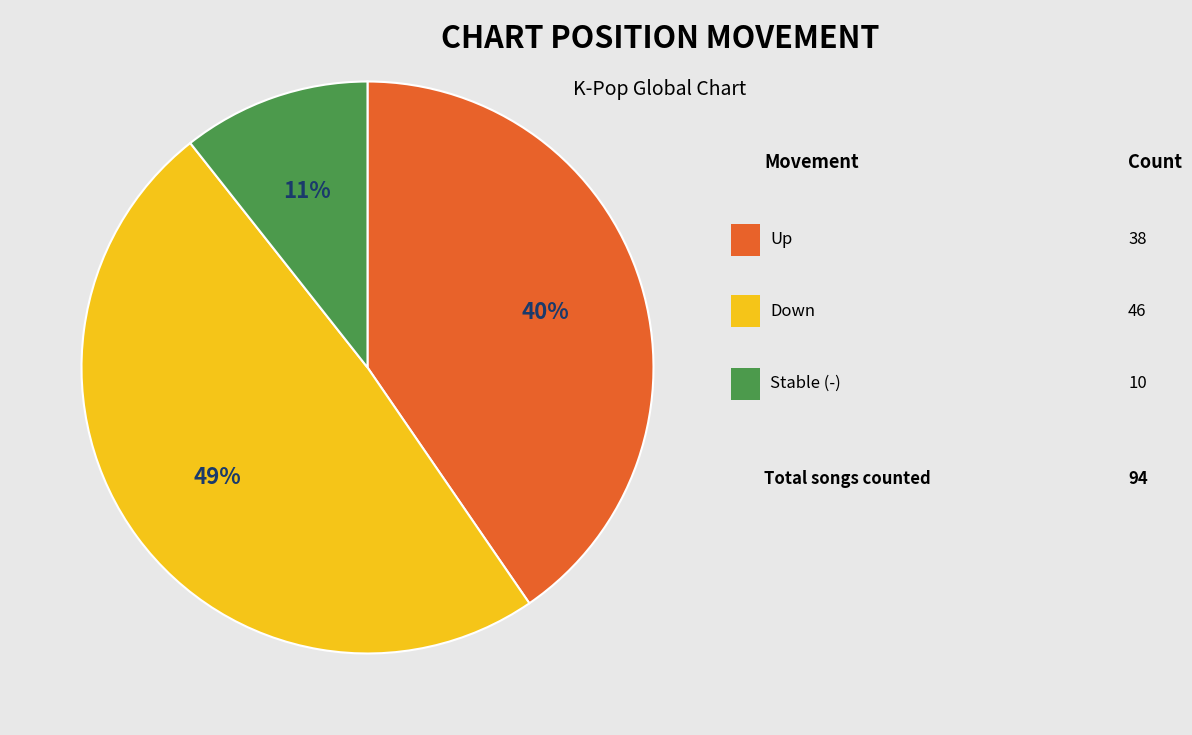

To the nearest percent, what is the difference between the largest and smallest slice percentages?

38%